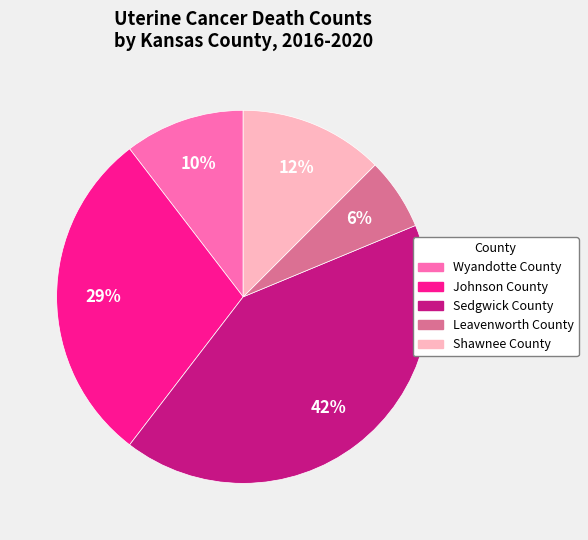

Count the number of slices in the pie.

5